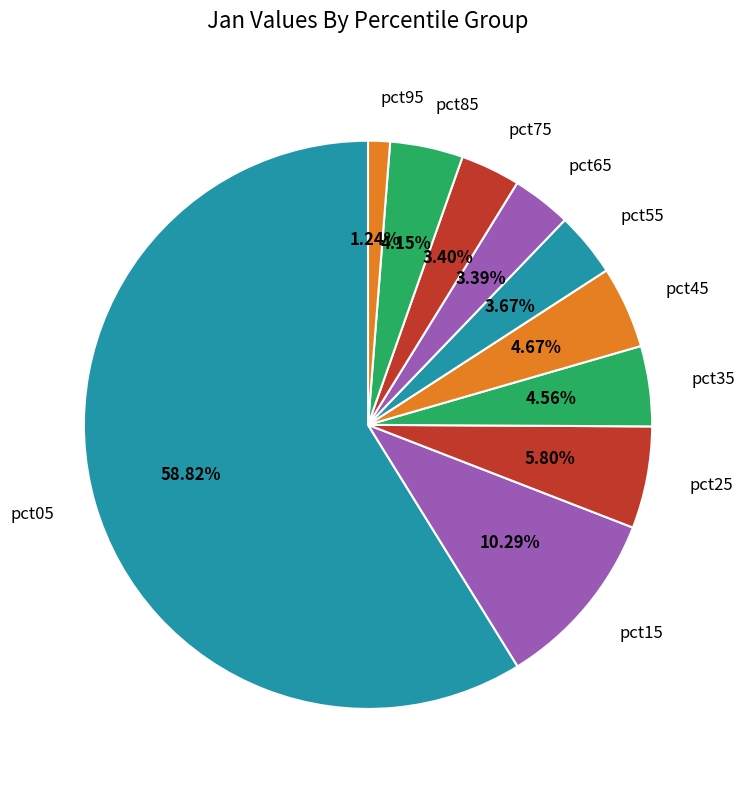

To the nearest percent, what is the difference between the largest and smallest slice percentages?

58%